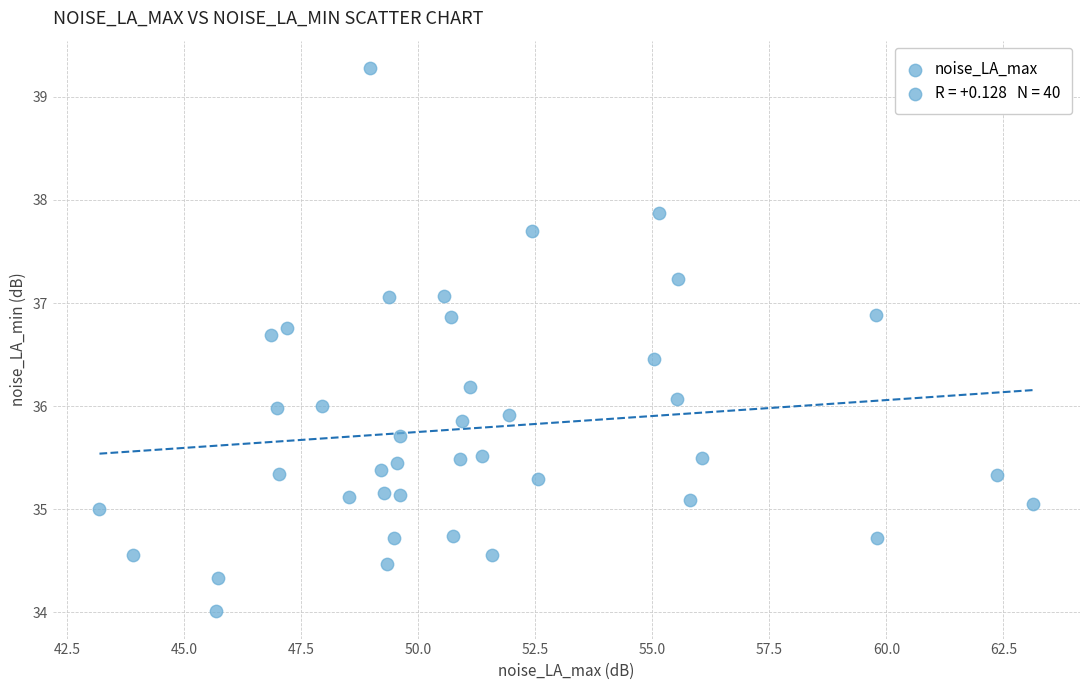

What is the range of Y values (max minus min)?

5.3